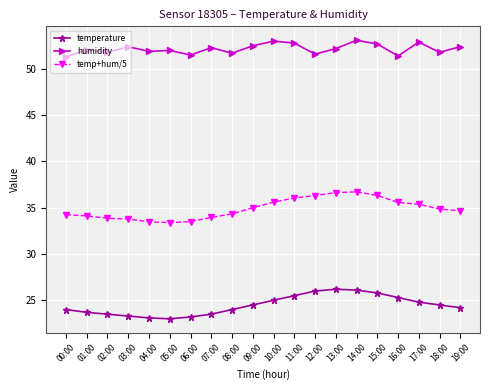

True or false: humidity and temp+hum/5 intersect in this chart.

False